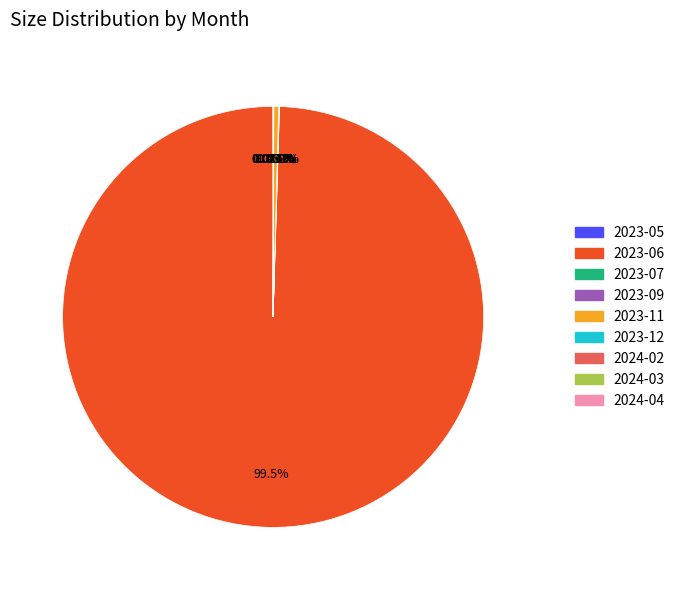

Is there any slice that represents more than half of the pie?

Yes